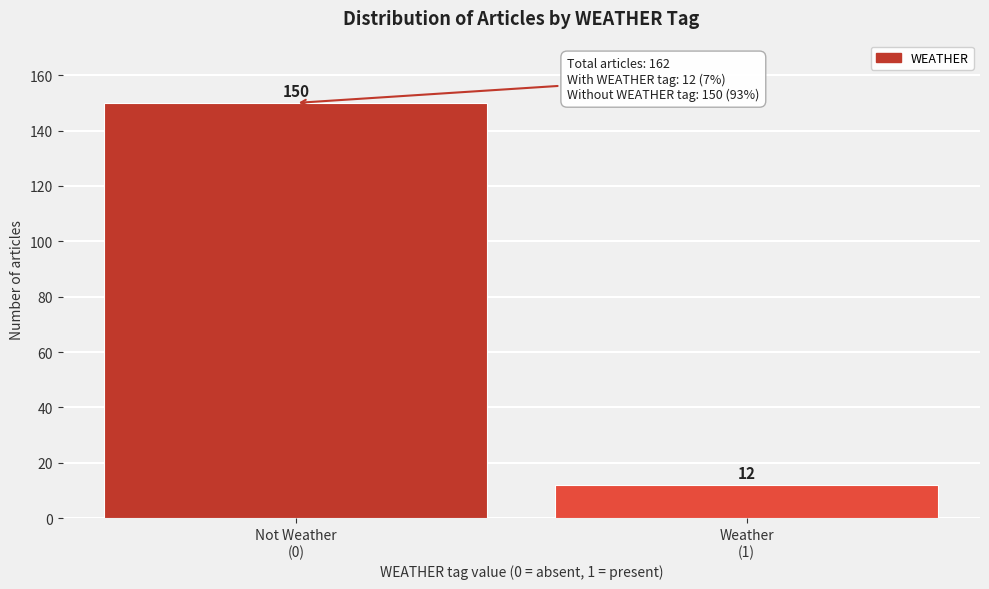

Reading left to right, what are all the values shown in this chart?

150	12